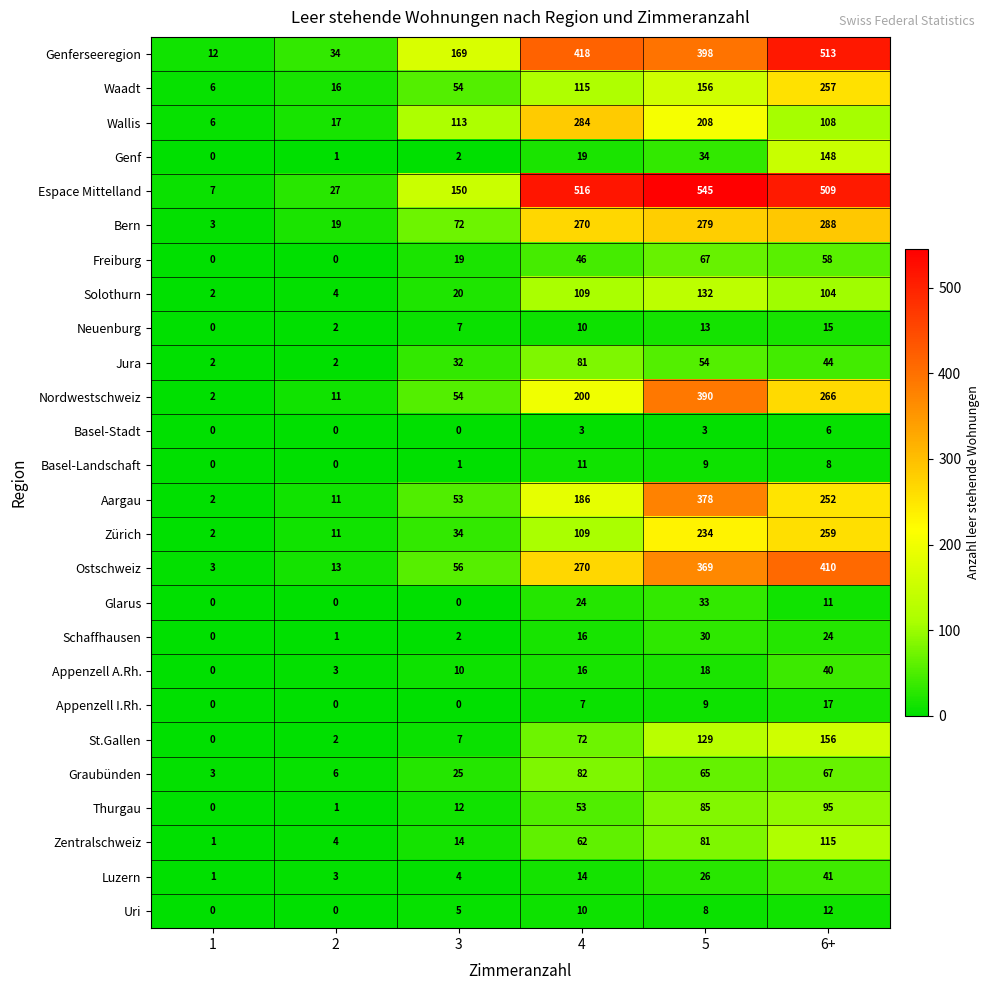

Which series has the largest range (max minus min)?

Espace Mittelland